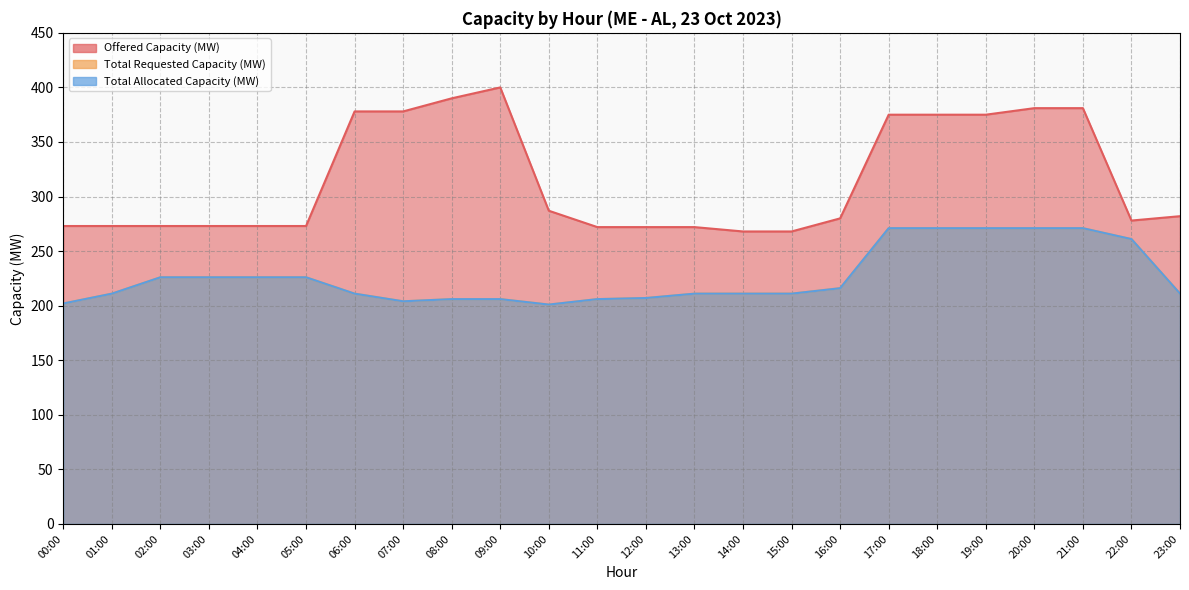

What are all the series names shown in the legend?

Offered Capacity (MW), Total Requested Capacity (MW), Total Allocated Capacity (MW)